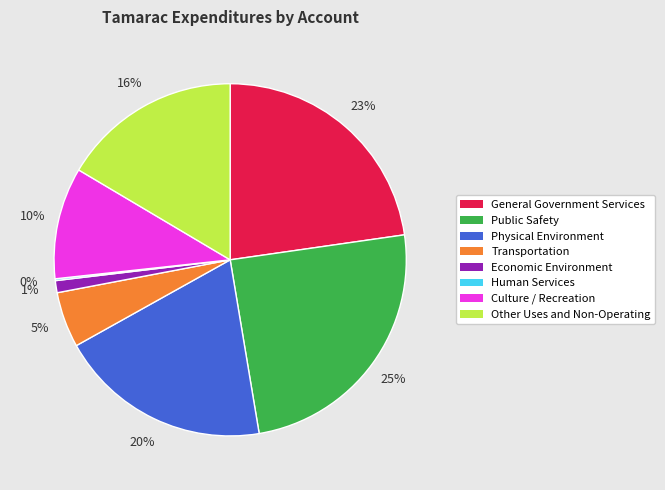

What percentage is the Other Uses and Non-Operating slice, to the nearest percent?

16%